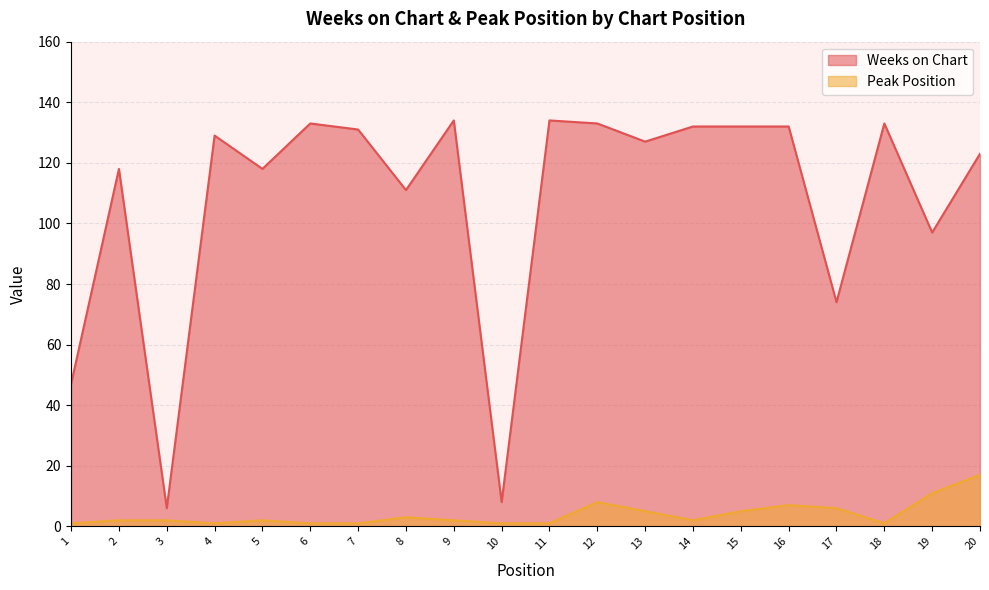

True or false: Weeks on Chart and Peak Position intersect in this chart.

False